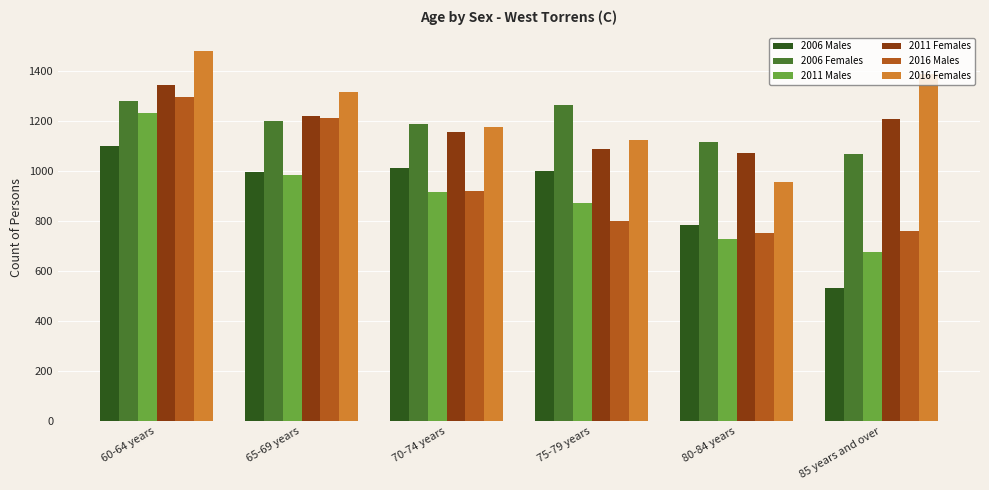

The value of 2011 Males at 70-74 years is 916. True or false?

True